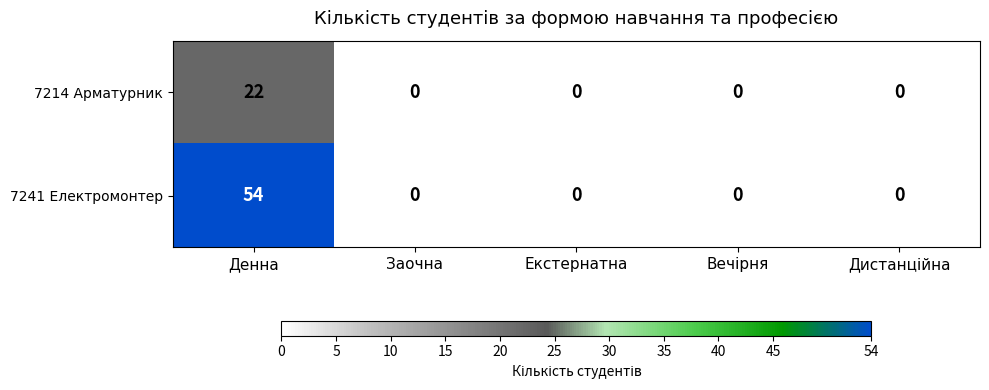

Which label corresponds to the largest value in the chart?

Денна